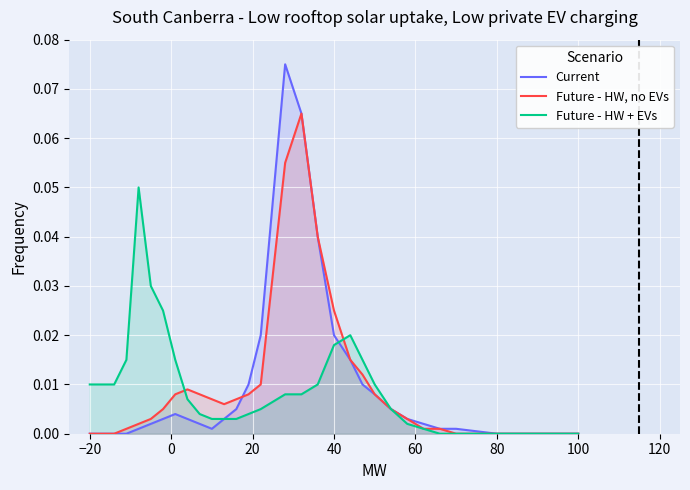

Which series has the largest range (max minus min)?

Current